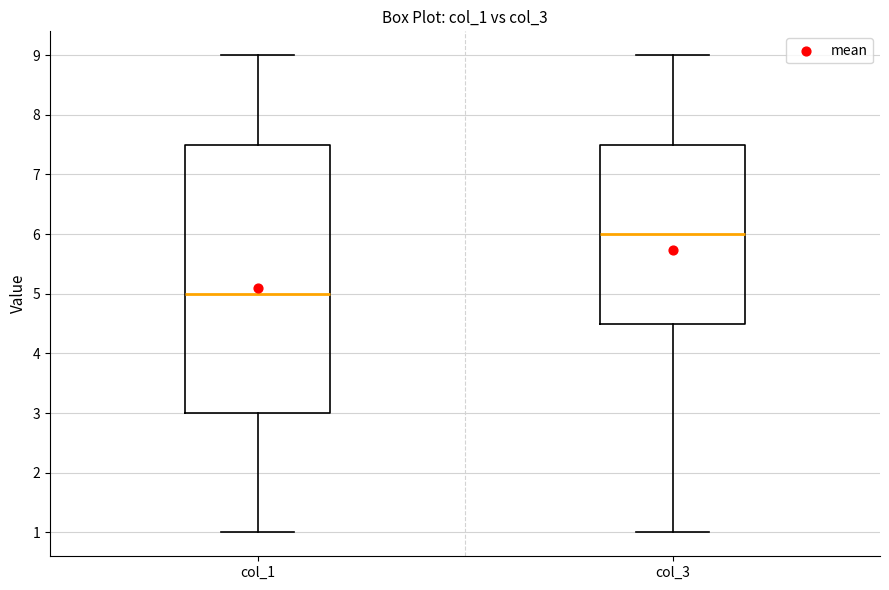

Reading left to right, transcribe this box plot: for each box, give where its median line is, the range the box spans, and where its two whiskers end, as read against the y-axis. The values are not printed on the chart, so give them approximately, as read against the axis.

col_1: median 5.0, box 3.0 to 7.5, whiskers 1.0 to 9.0
col_3: median 6.0, box 4.5 to 7.5, whiskers 1.0 to 9.0